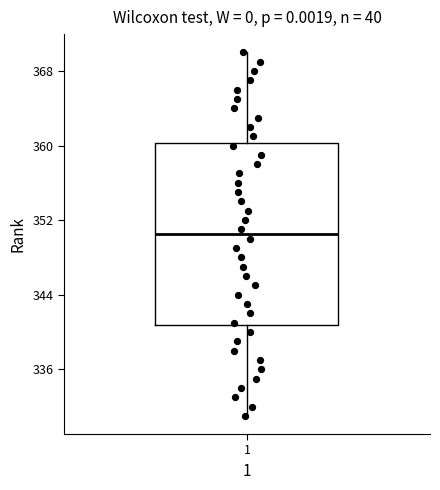

Read this box plot against the y-axis: the position of the median line, the range covered by the box, and the ends of both whiskers. The values are not printed on the chart, so give them approximately, as read against the axis.

median 351, box 341 to 360, whiskers 331 to 370